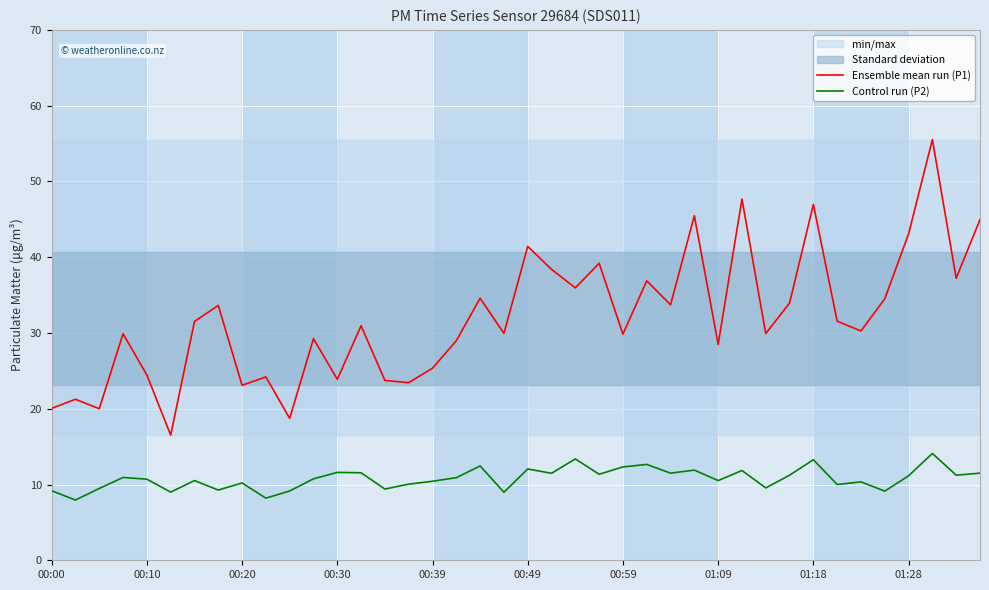

Reading left to right, list all the values displayed in this chart.

Ensemble mean run (P1): 20.1	21.2	20.0	29.9	24.4	16.5	31.5	33.6	23.1	24.2	18.7	29.2	23.9	30.9	23.7	23.4	25.4	29.0	34.6	29.9	41.4	38.4	36.0	39.2	29.9	36.9	33.7	45.5	28.5	47.7	29.9	34.0	47.0	31.6	30.3	34.5	43.1	55.5	37.2	45.0
Control run (P2): 9.2	8.0	9.5	10.9	10.7	9.0	10.5	9.3	10.2	8.2	9.2	10.8	11.6	11.6	9.4	10.1	10.4	10.9	12.4	9.0	12.1	11.5	13.4	11.3	12.3	12.7	11.5	11.9	10.5	11.8	9.6	11.2	13.3	10.0	10.3	9.1	11.2	14.1	11.2	11.5